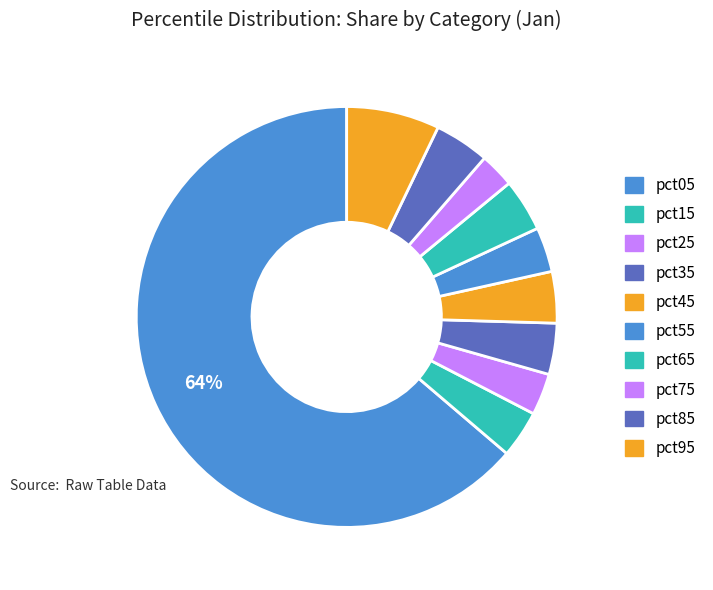

How many slices are in this pie chart?

10